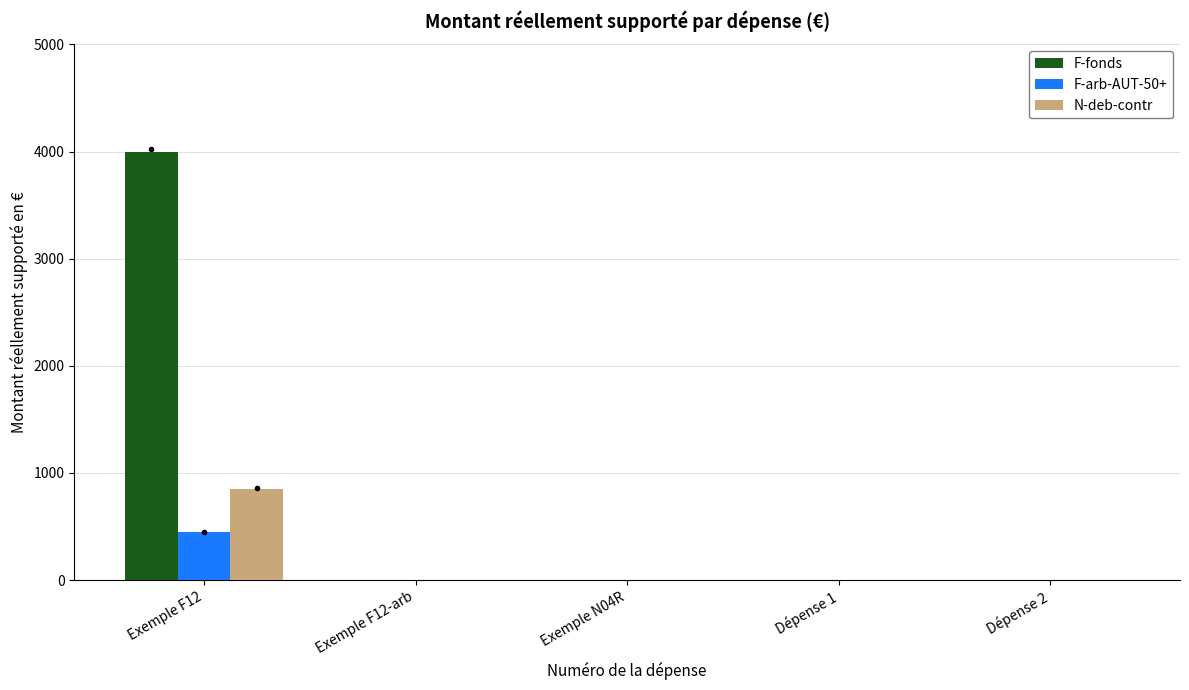

How many distinct data groups are displayed?

3